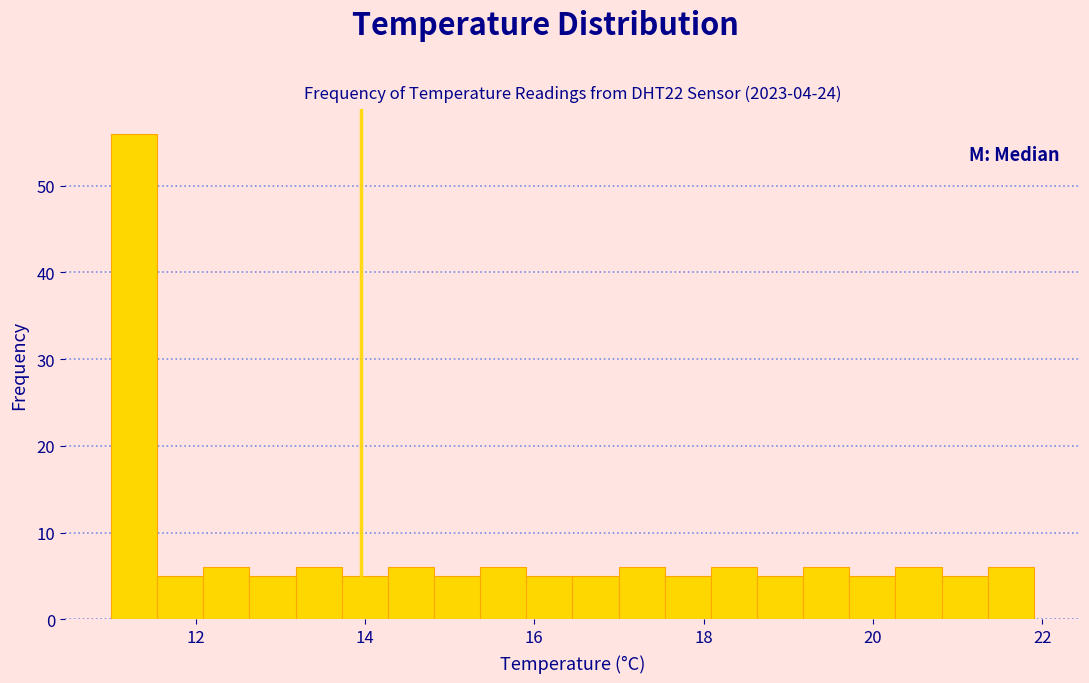

Around what value on the x-axis is the tallest bar? Give the approximate position of its centre, as read against the axis.

11.2